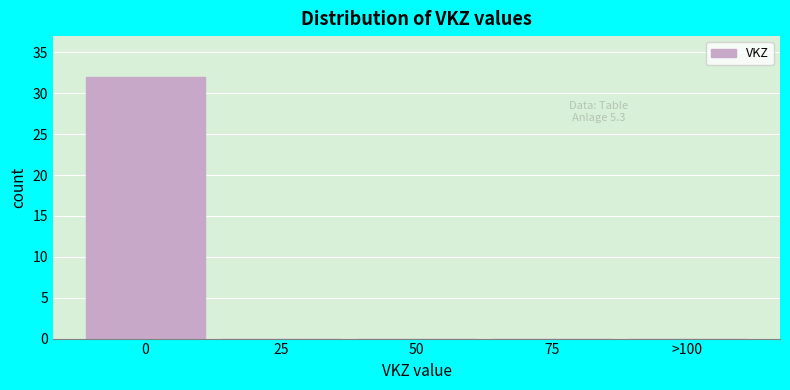

Reading left to right, list all the values displayed in this chart.

0=32	25=0	50=0	75=0	>100=0